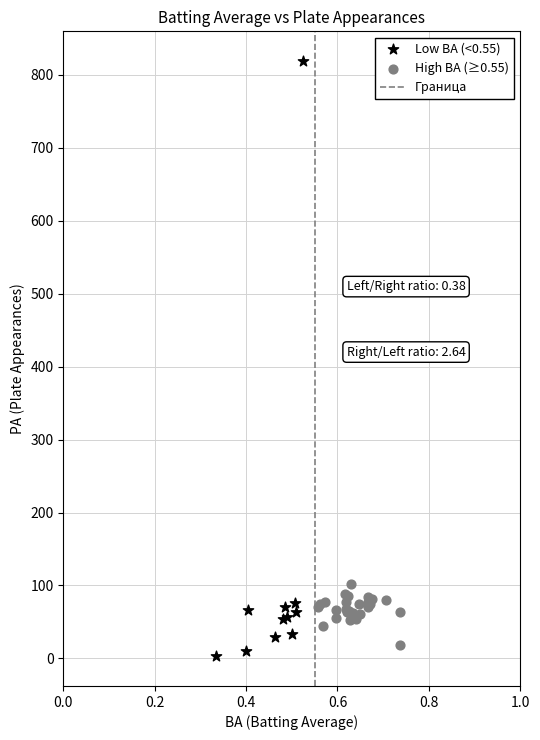

Which series contains the highest Y value?

Low BA (<0.55)